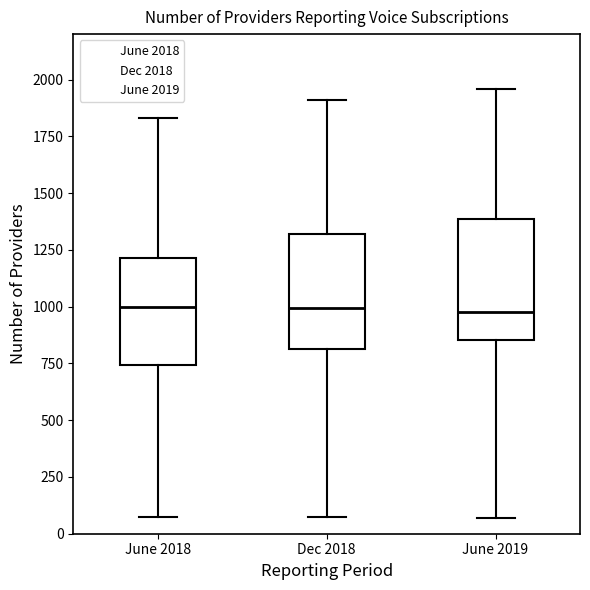

Reading left to right, read every box against the y-axis: the position of its median line, the range the box covers, and the ends of its whiskers. The values are not printed on the chart, so give them approximately, as read against the axis.

June 2018: median 1000, box 750 to 1200, whiskers 50 to 1850
Dec 2018: median 1000, box 800 to 1300, whiskers 50 to 1900
June 2019: median 1000, box 850 to 1400, whiskers 50 to 1950